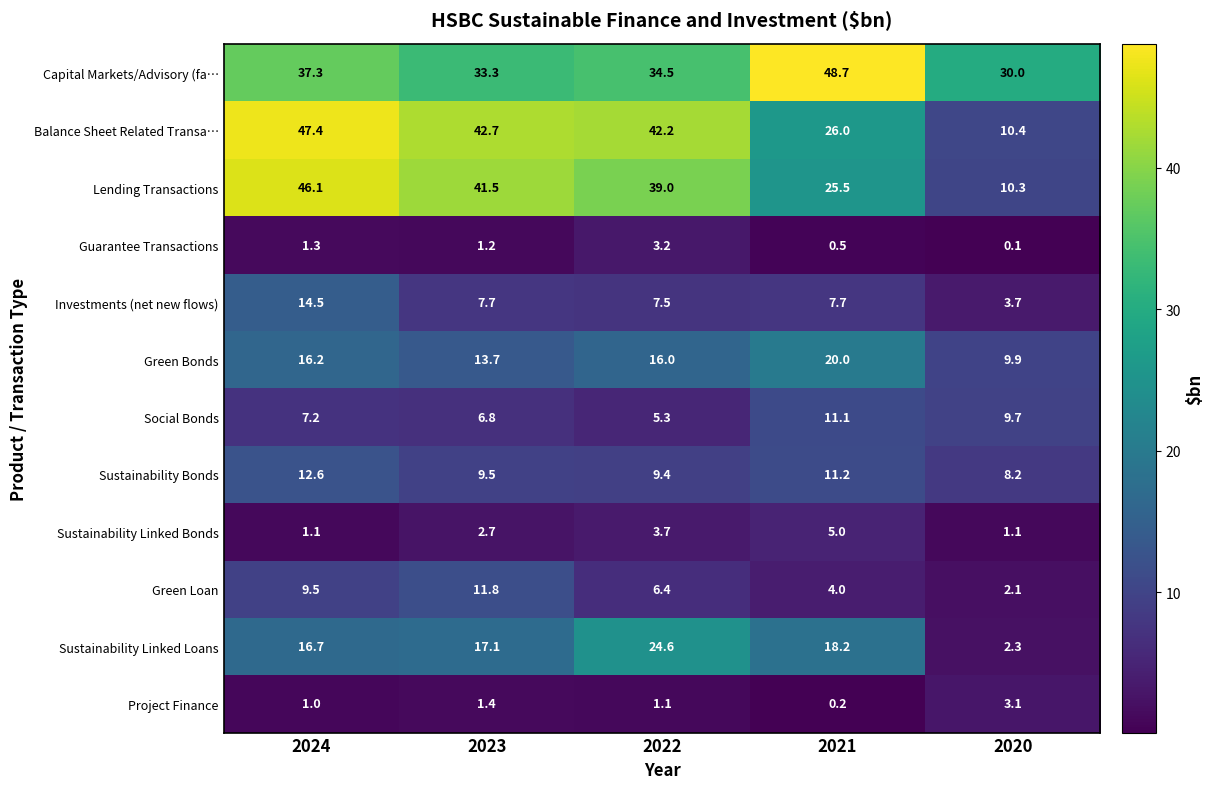

The Green Loan series shows 7.3 at 2023. True or false?

False